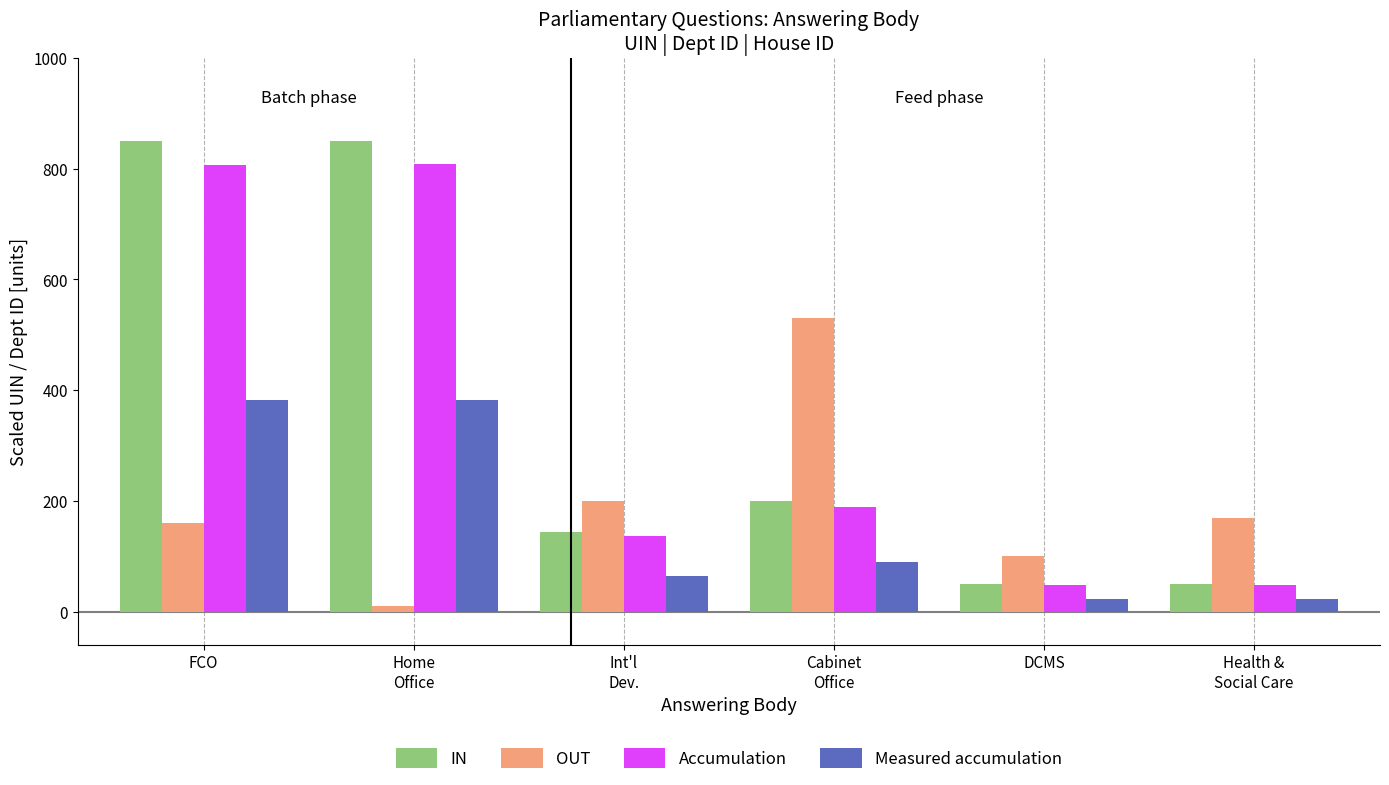

How many bars are there in total?

24